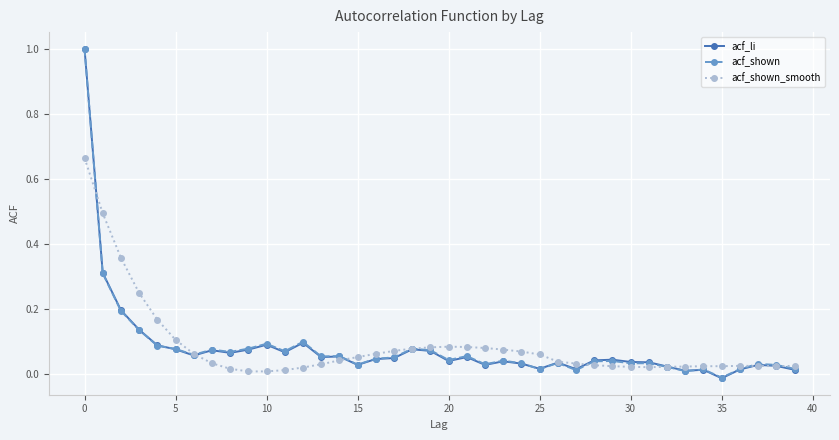

What is the greatest value displayed?

1.0